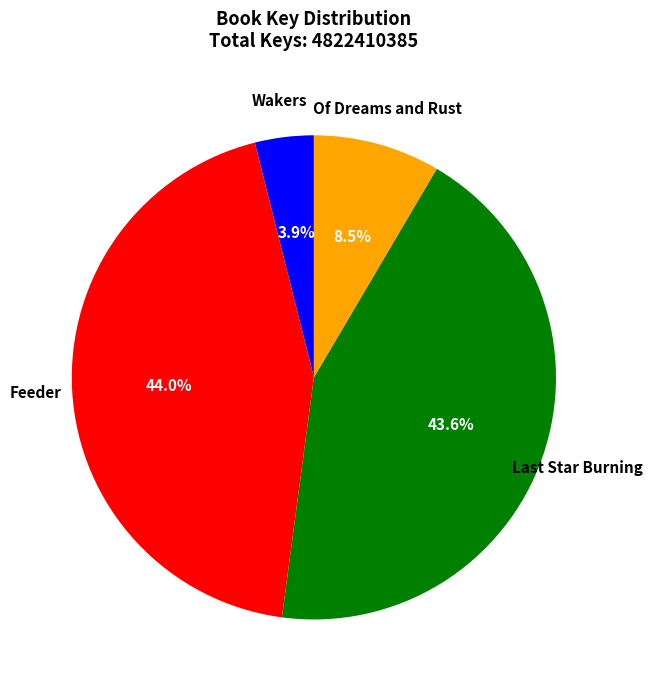

To the nearest percent, what is the difference between the largest and smallest slice percentages?

40%